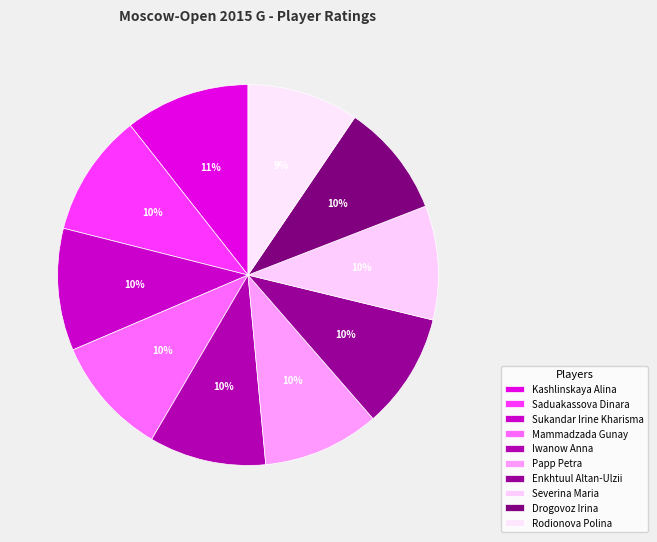

Is it true that Iwanow Anna is 10% of the pie?

True